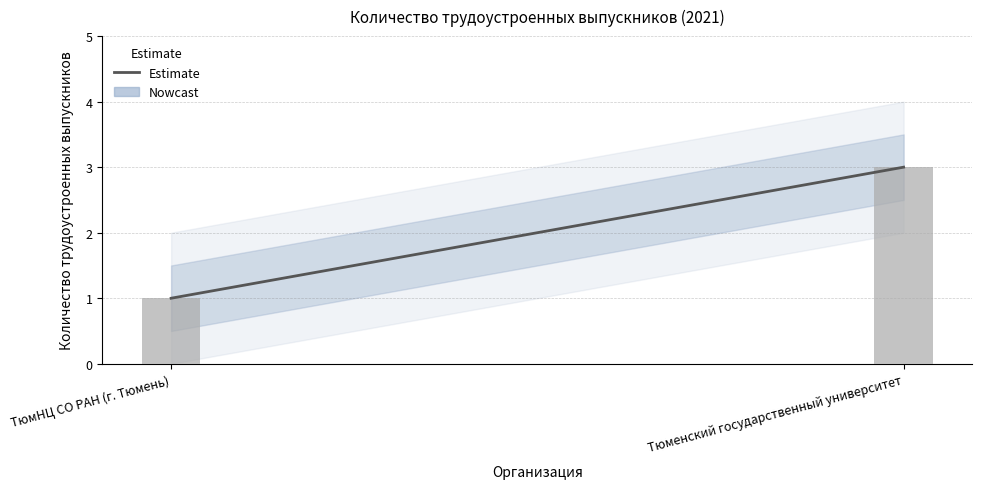

Reading left to right, what are all the values shown in this chart?

1	3